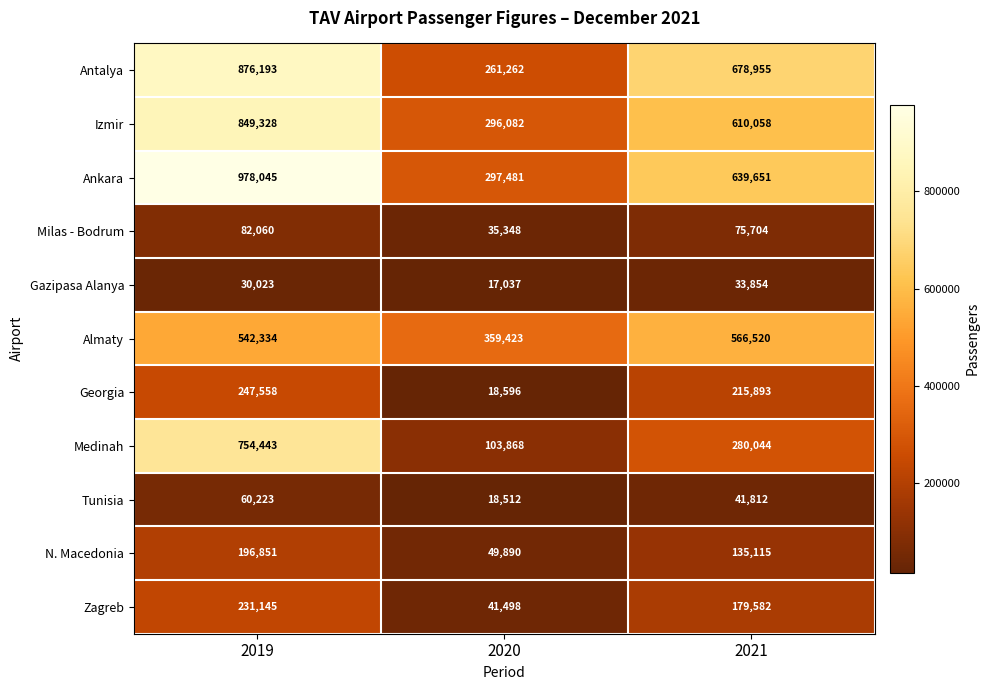

Where is N. Macedonia nearest to the value 123370?

2021